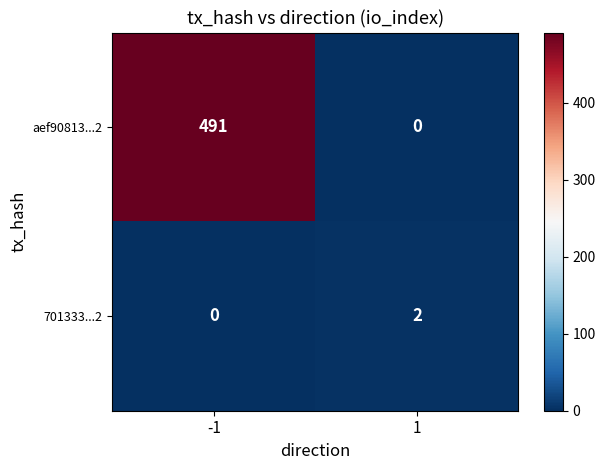

The value of 701333...2 at -1 is -1. True or false?

False